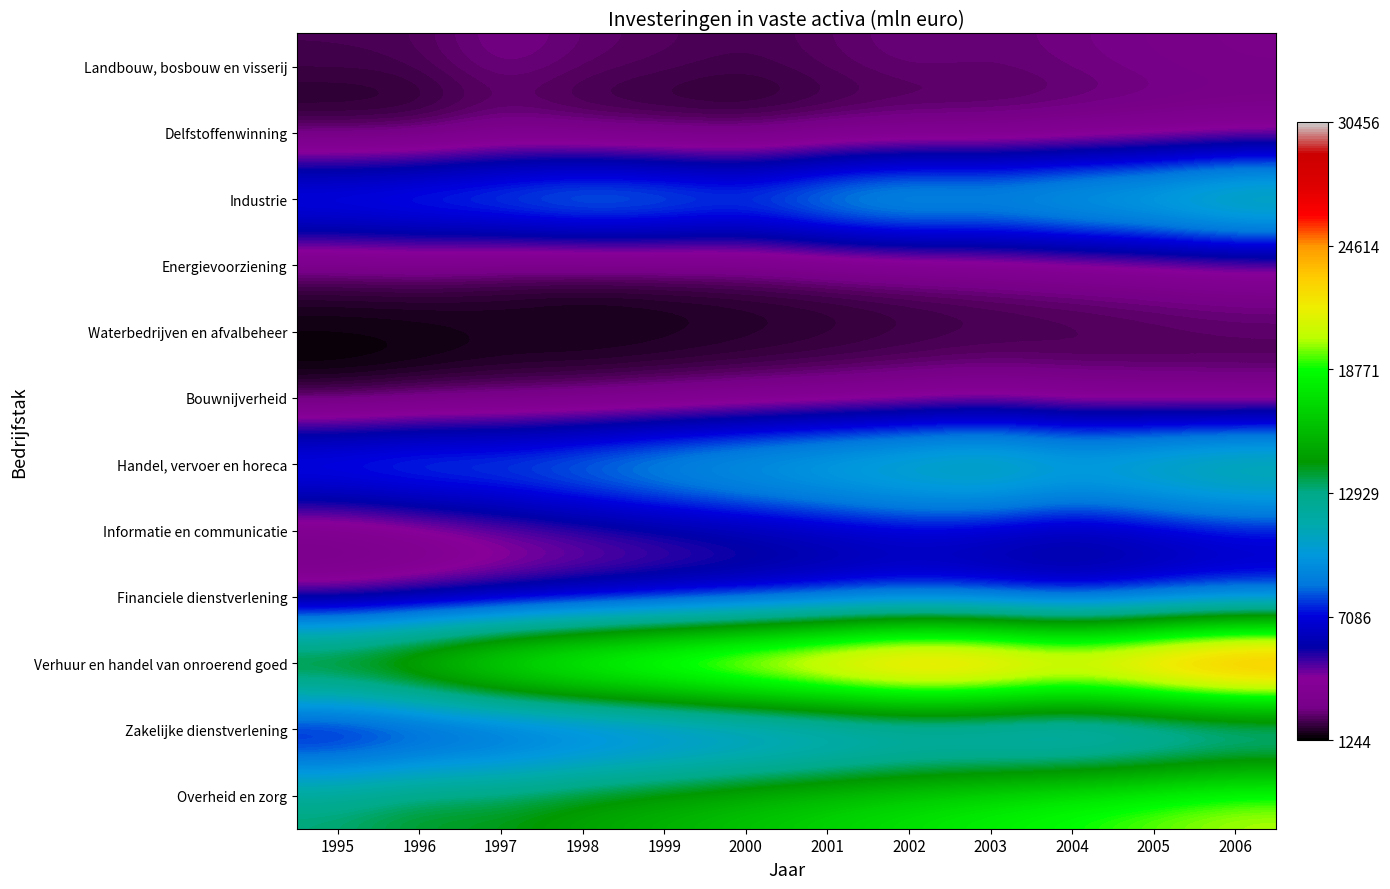

Reading right to left, what are all the values shown in this chart?

Landbouw, bosbouw en visserij: 2006=3012	2005=2890	2004=2712	2003=2534	2002=2678	2001=2389	2000=2156	1999=2345	1998=2484	1997=2899	1996=2251	1995=2200
Delfstoffenwinning: 2006=2567	2005=2345	2004=2134	2003=1945	2002=1823	2001=1678	2000=1389	1999=1423	1998=1571	1997=1916	1996=1310	1995=1259
Industrie: 2006=14567	2005=13234	2004=12678	2003=11890	2002=12345	2001=11567	2000=10234	1999=10876	1998=11203	1997=10344	1996=9925	1995=9529
Energievoorziening: 2006=3234	2005=3012	2004=2789	2003=2567	2002=2345	2001=2123	2000=1934	1999=1789	1998=1648	1997=1819	1996=2160	1995=2024
Waterbedrijven en afvalbeheer: 2006=2289	2005=2156	2004=2023	2003=1934	2002=1845	2001=1712	2000=1623	1999=1534	1998=1489	1997=1562	1996=1365	1995=1380
Bouwnijverheid: 2006=2234	2005=2456	2004=2678	2003=3012	2002=2789	2001=2567	2000=2345	1999=2134	1998=1923	1997=1771	1996=1595	1995=1244
Handel, vervoer en horeca: 2006=14234	2005=13456	2004=12678	2003=13890	2002=13234	2001=12567	2000=11890	1999=11234	1998=10456	1997=9893	1996=10021	1995=9635
Informatie en communicatie: 2006=6345	2005=5789	2004=5234	2003=5678	2002=6012	2001=5567	2000=5123	1999=4678	1998=4234	1997=3706	1996=2880	1995=2312
Financiele dienstverlening: 2006=6345	2005=5890	2004=5345	2003=5789	2002=6123	2001=5678	2000=5234	1999=4923	1998=4567	1997=4127	1996=3822	1995=3458
Verhuur en handel van onroerend goed: 2006=30456	2005=28890	2004=27234	2003=28678	2002=29012	2001=27567	2000=26123	1999=24789	1998=23456	1997=22011	1996=19747	1995=18165
Zakelijke dienstverlening: 2006=7890	2005=7345	2004=6890	2003=7234	2002=7567	2001=7123	2000=6678	1999=6234	1998=5789	1997=5322	1996=4749	1995=4179
Overheid en zorg: 2006=20567	2005=19890	2004=19234	2003=18567	2002=17890	2001=17234	2000=16567	1999=15890	1998=15234	1997=14414	1996=14353	1995=13450